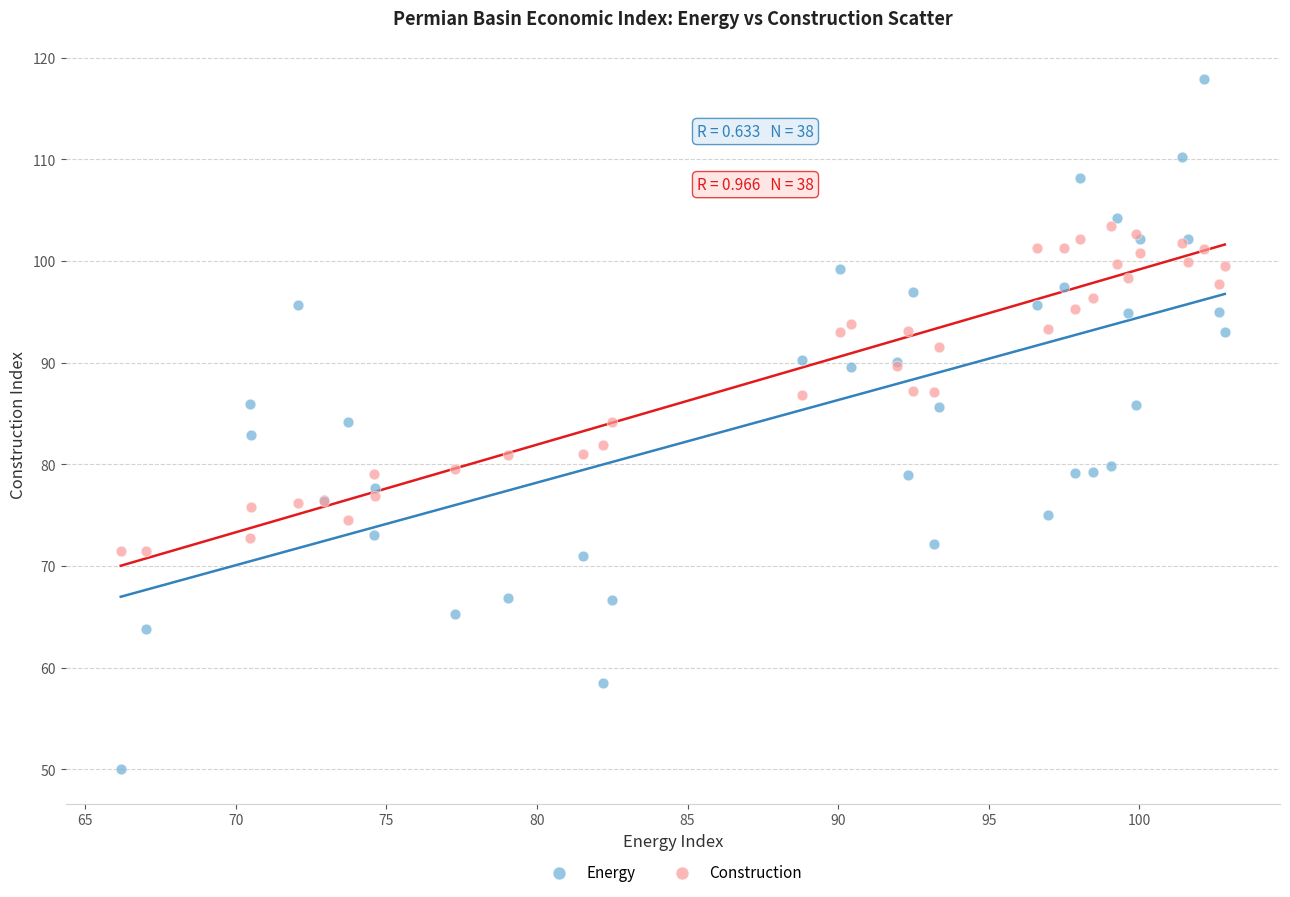

What is the X range (max minus min) for the scatter plot?

36.7